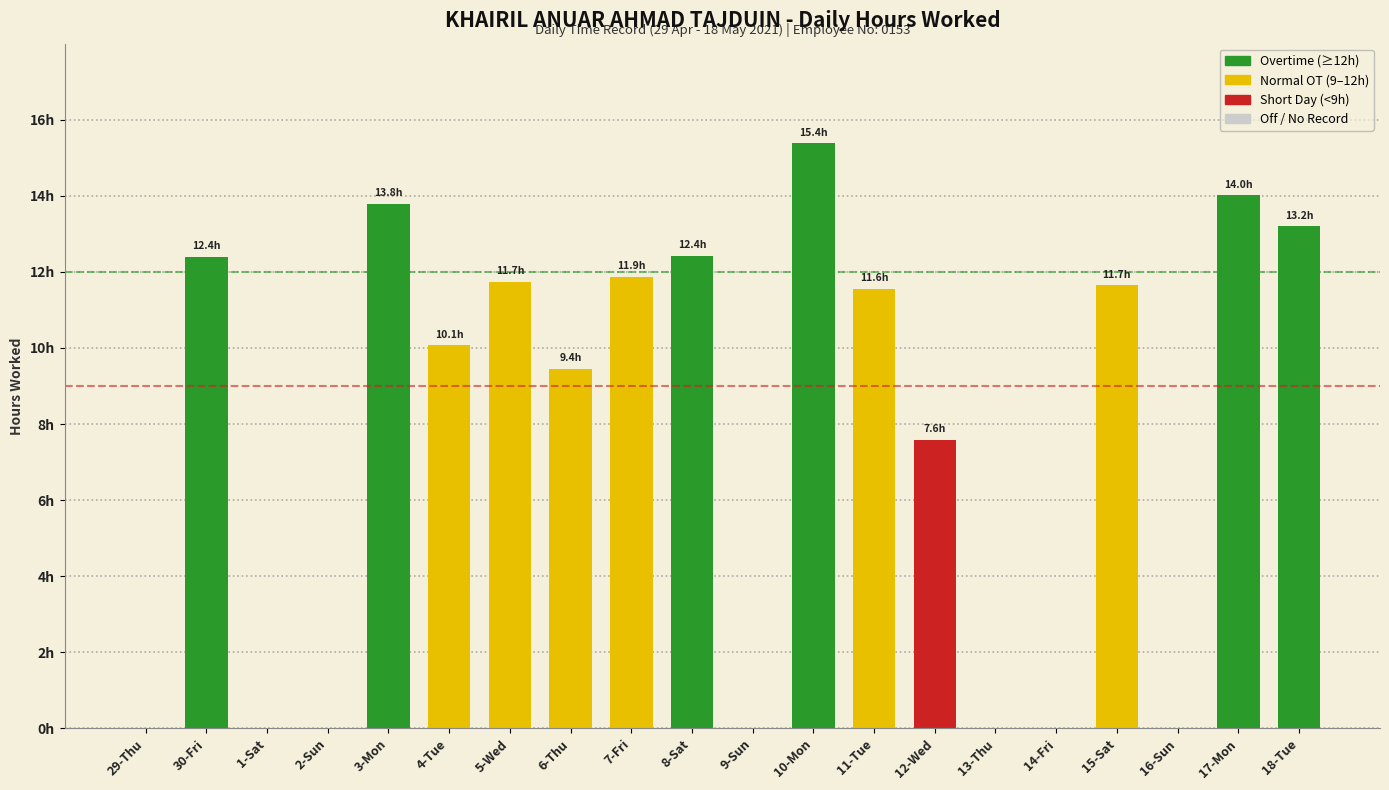

How many data points are less than 11?

10